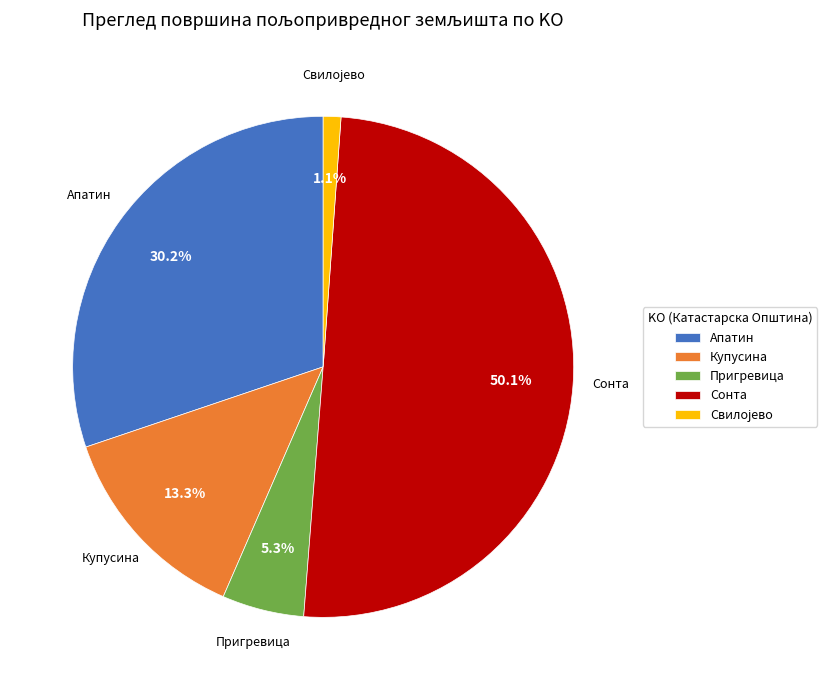

Which category has the biggest portion of the pie?

Сонта